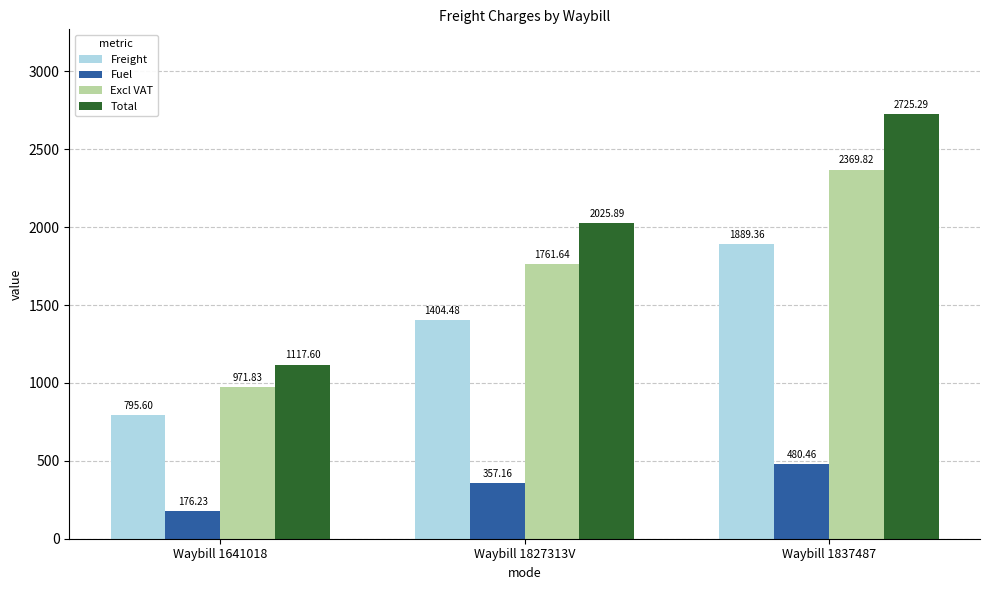

At which category is the sum across all series the highest?

Waybill 1837487